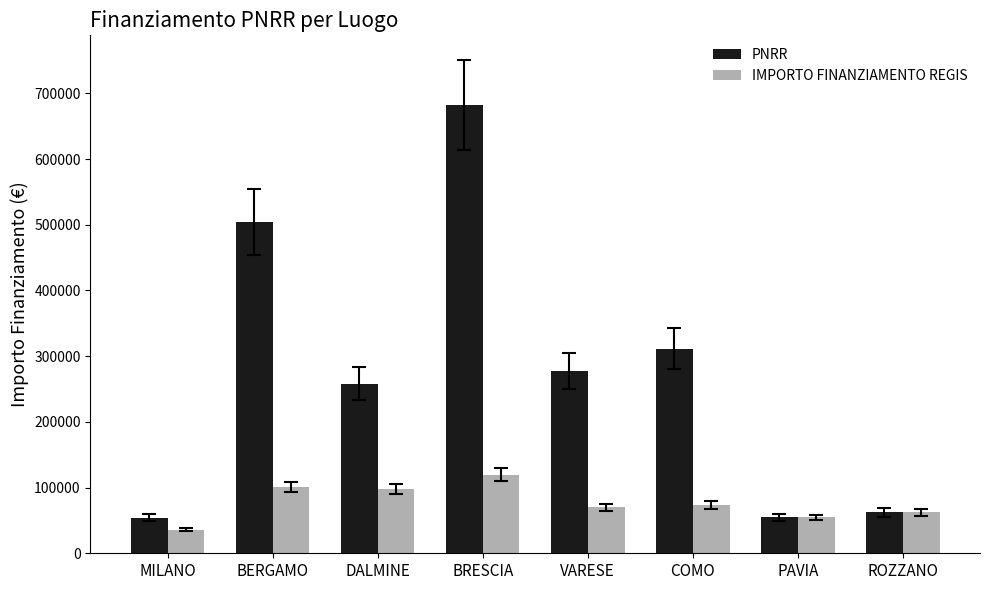

How many data points in PNRR are less than 277069?

4